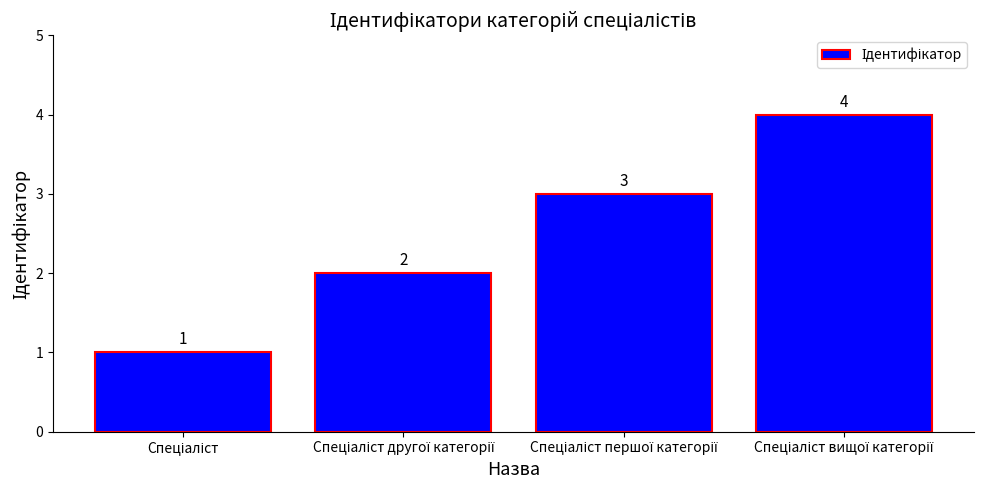

Count the values in the range 2 to 4.

3